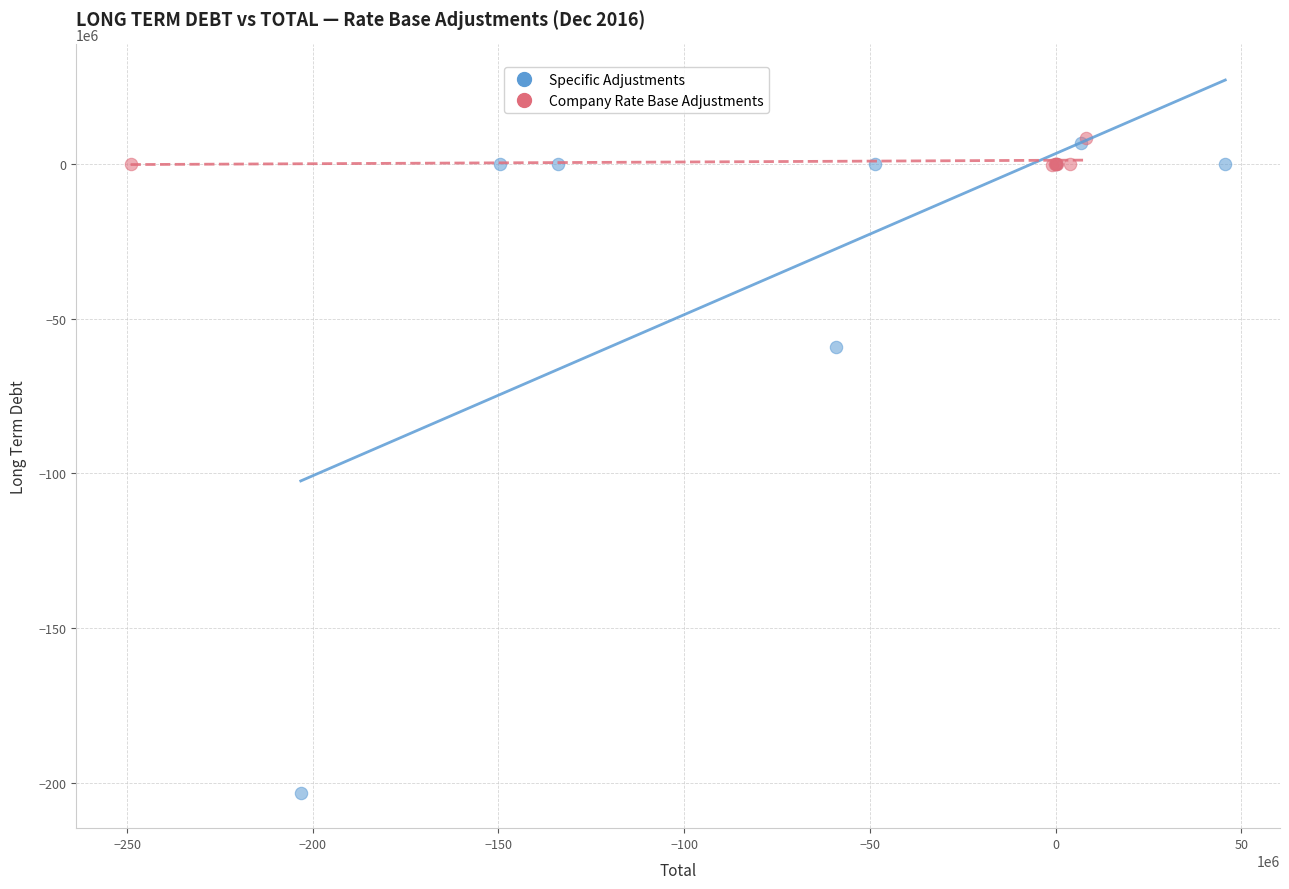

Which series has the largest Y range (max minus min)?

Specific Adjustments